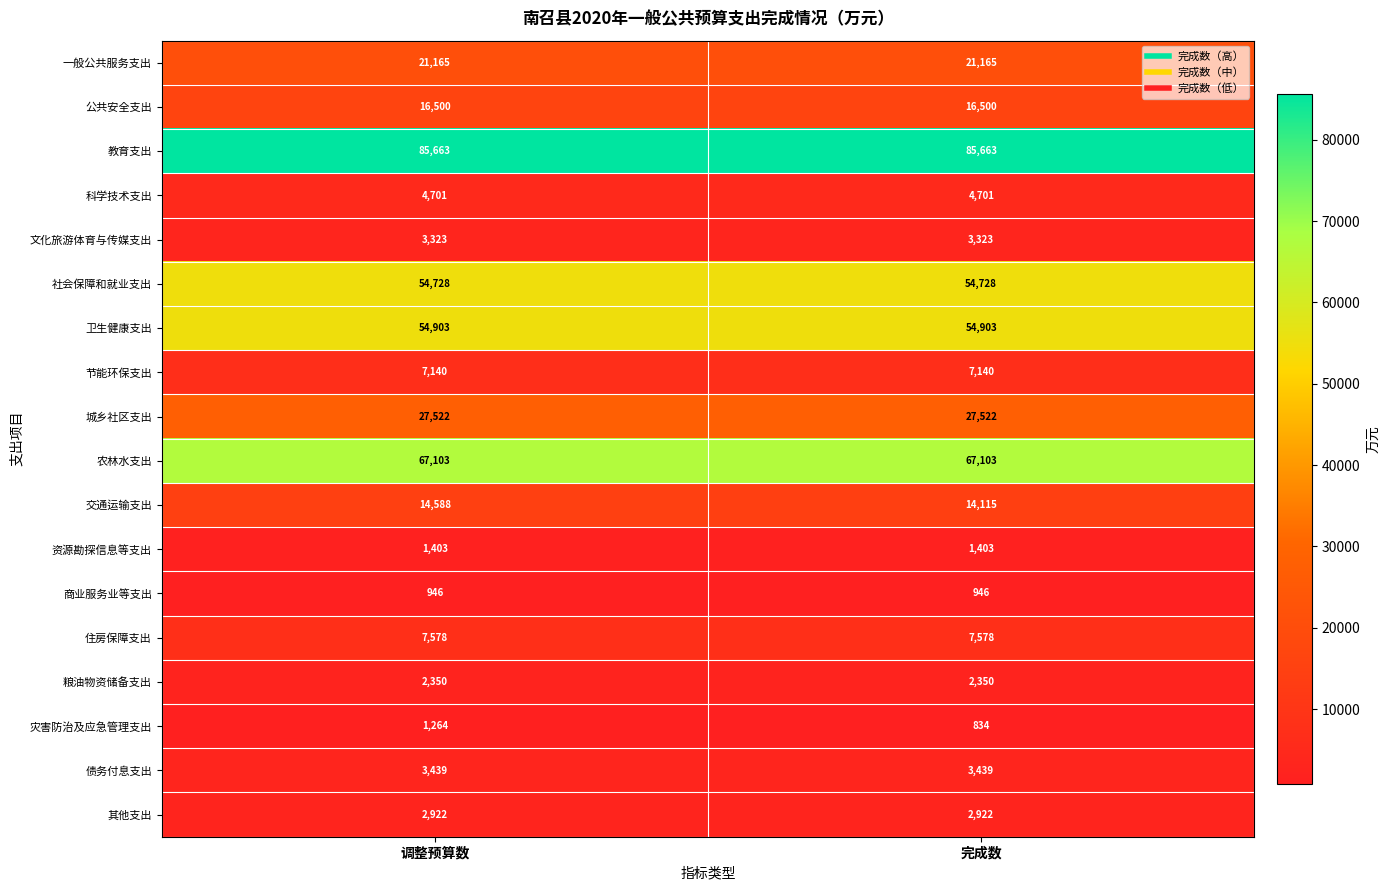

What is the lowest value of the 交通运输支出 series?

14115